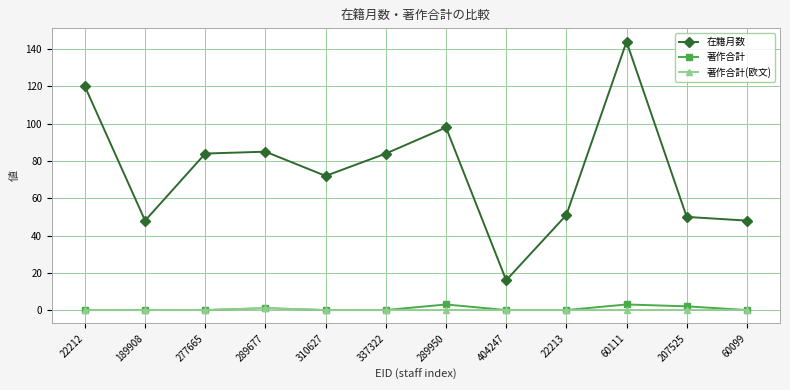

What is the label of the 4th point from the right?

22213